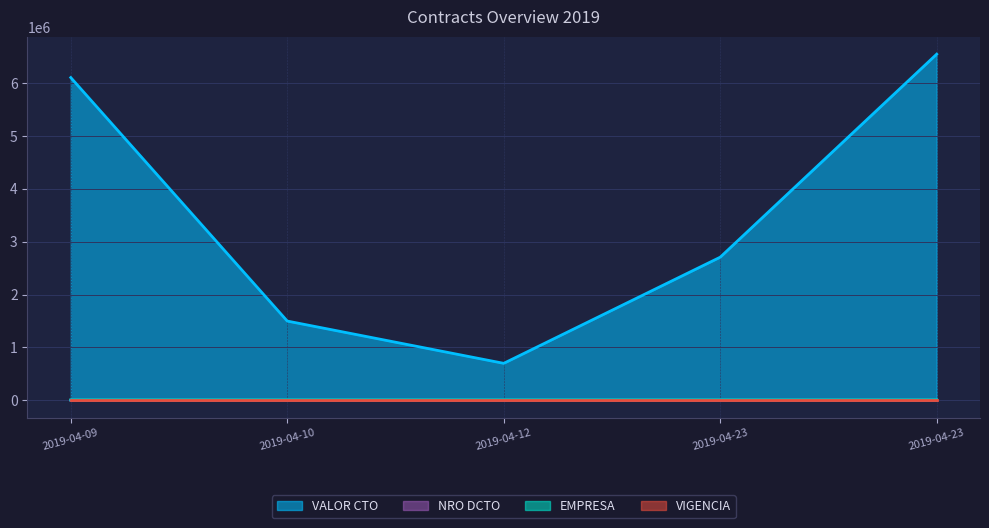

How many lines are shown in the chart?

4